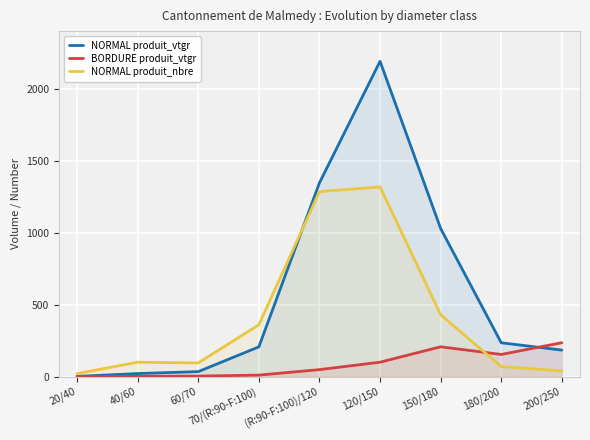

The value of NORMAL produit_vtgr at 120/150 is 2190.3. True or false?

True